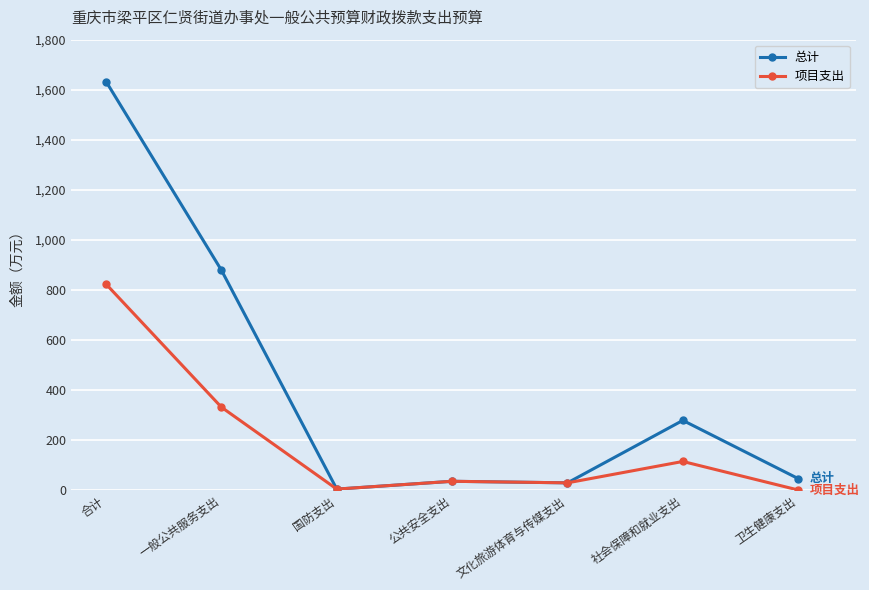

What is the total value across all series at 社会保障和就业支出?

394.8